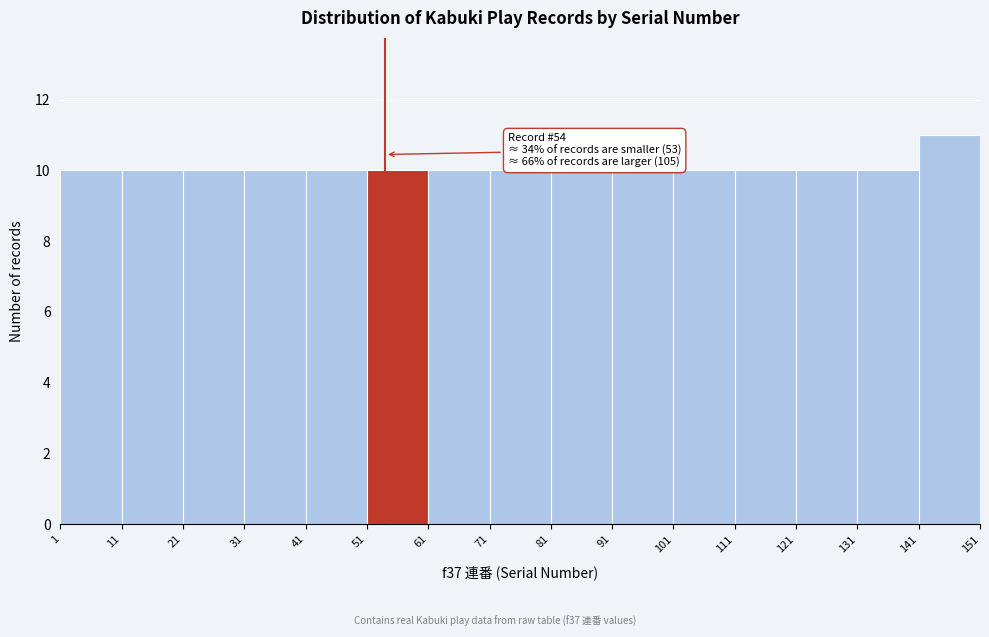

Over which range of the x-axis is the bar tallest?

141 to 151